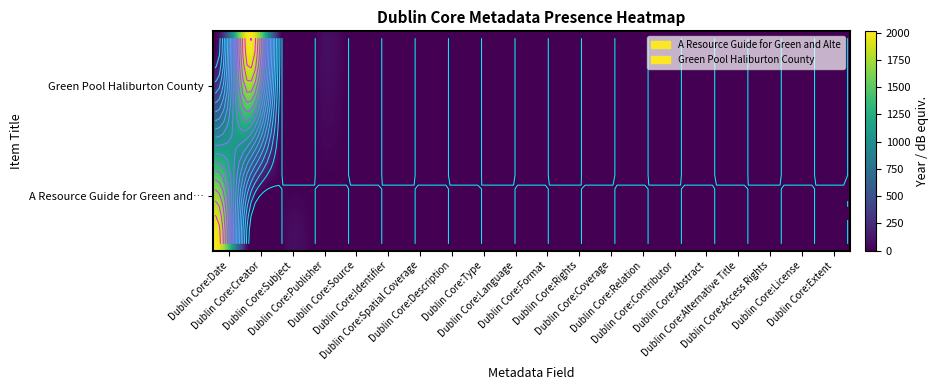

Which has a higher value, Dublin Core:Language or Dublin Core:Format?

Dublin Core:Language